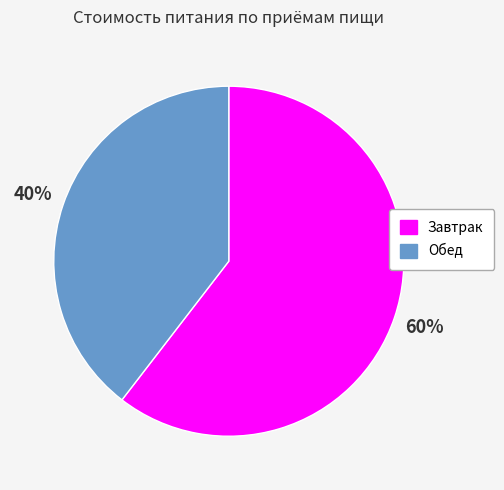

Combined, do Обед and Завтрак account for over 50%?

Yes